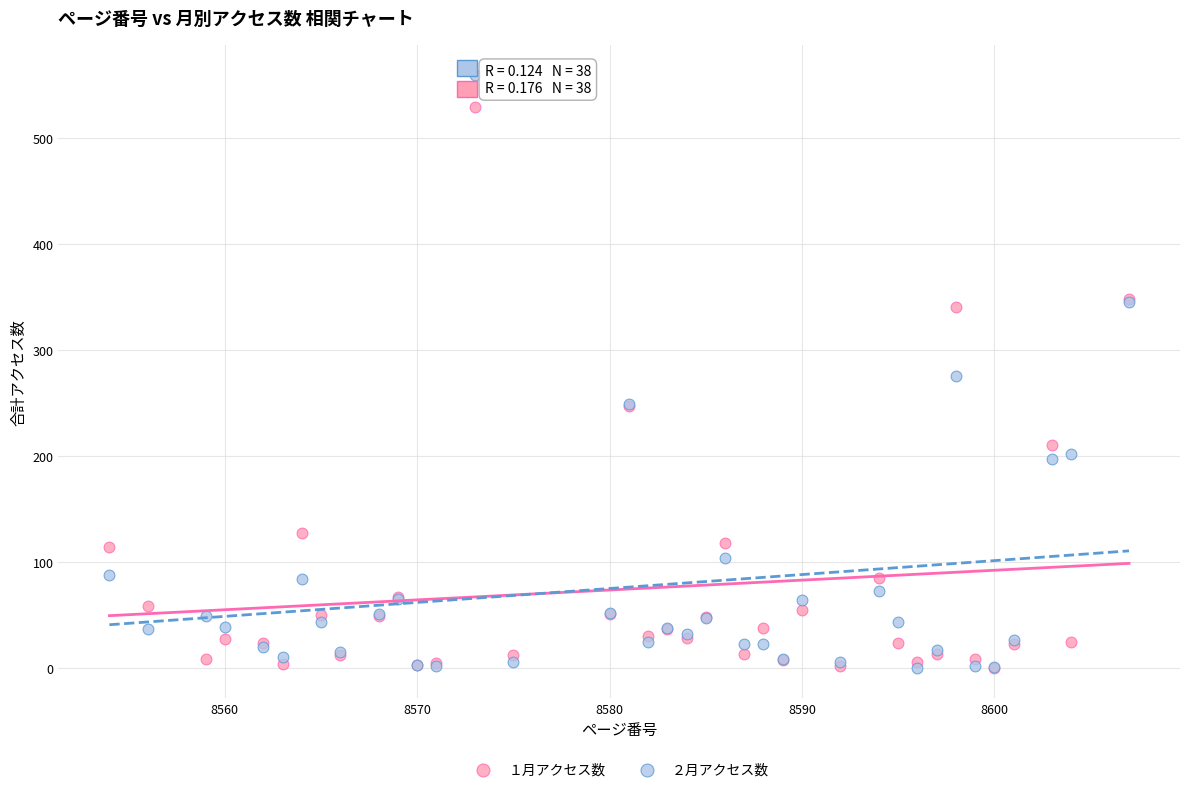

What are all the series names shown in the legend?

１月アクセス数, ２月アクセス数